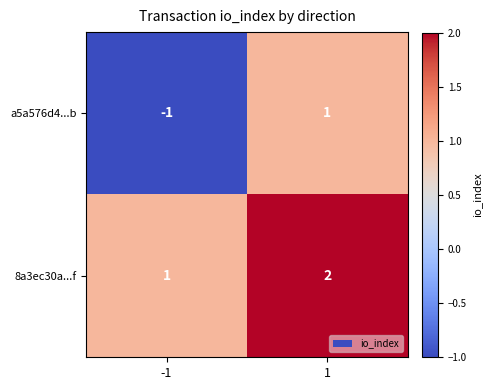

Reading right to left, what are all the values shown in this chart?

a5a576d4...b: 1	-1
8a3ec30a...f: 2	1